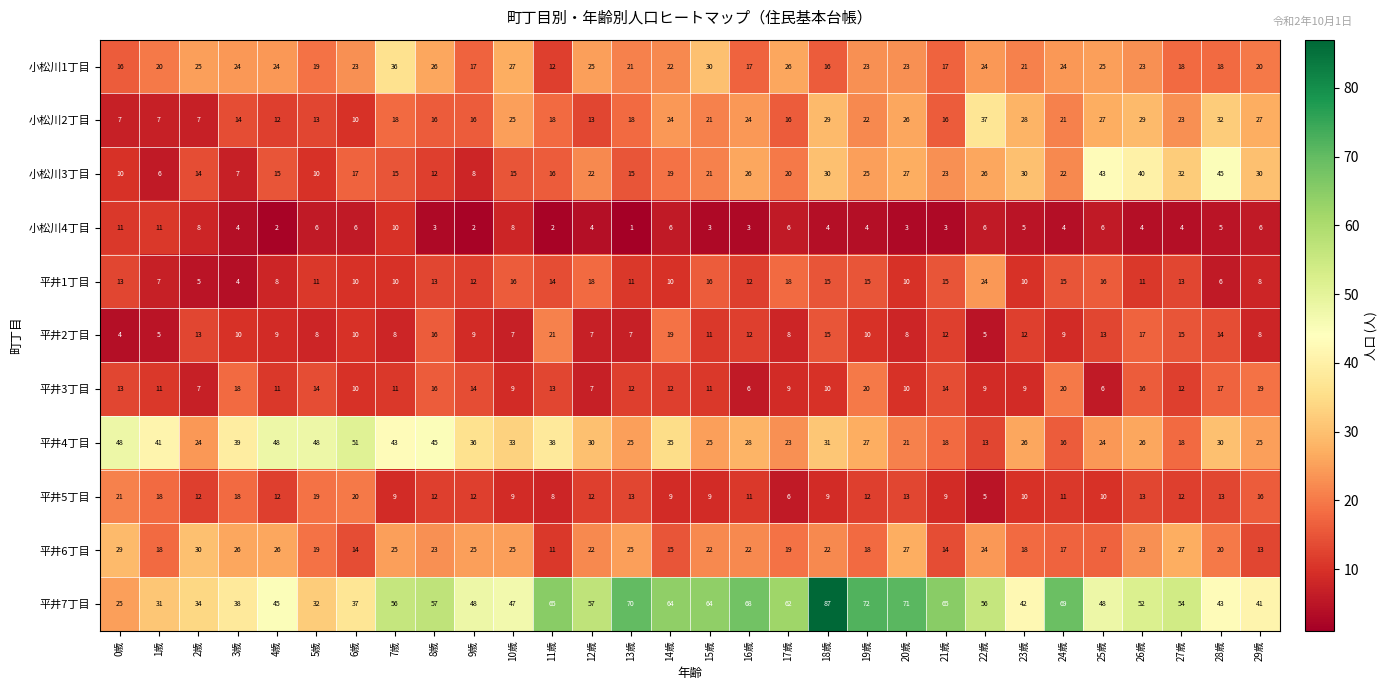

At how many categories does at least one series exceed 55?

15